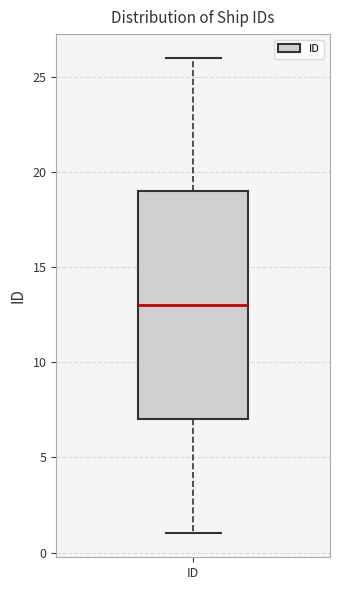

Read this box plot against the y-axis: the position of the median line, the range covered by the box, and the ends of both whiskers. The values are not printed on the chart, so give them approximately, as read against the axis.

median 13, box 7 to 19, whiskers 1 to 26